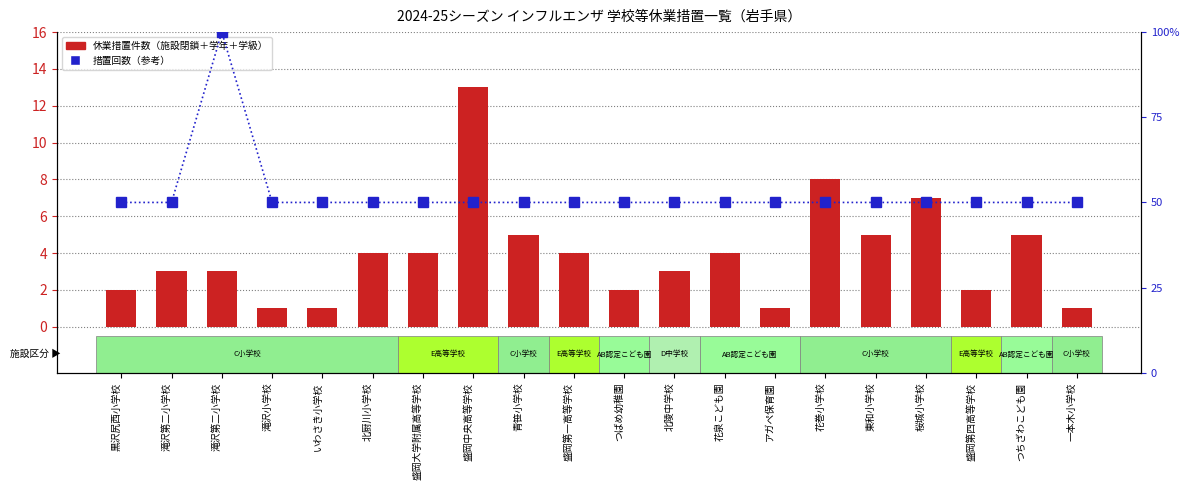

What are all the series names shown in the legend?

休業措置件数, 措置回数（参考）